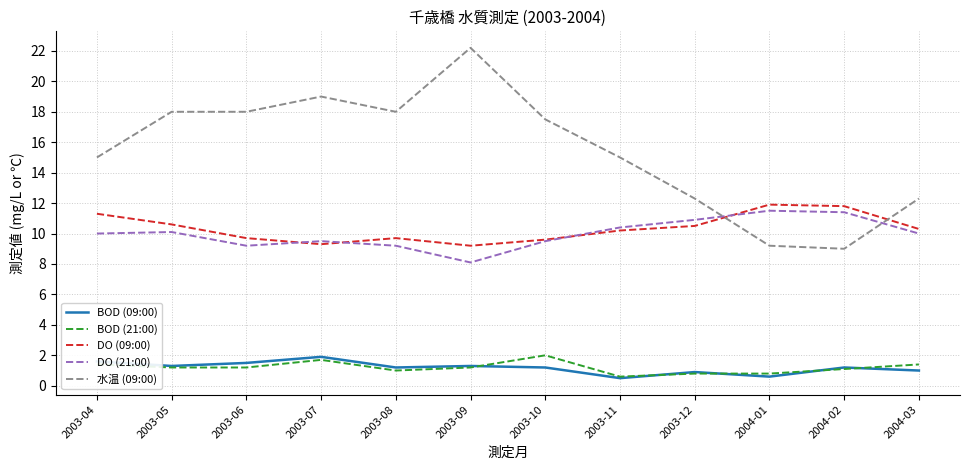

Reading left to right, extract all data points from this chart.

BOD (09:00): 2003-04=1.6	2003-05=1.3	2003-06=1.5	2003-07=1.9	2003-08=1.2	2003-09=1.3	2003-10=1.2	2003-11=0.5	2003-12=0.9	2004-01=0.6	2004-02=1.2	2004-03=1.0
BOD (21:00): 2003-04=1.4	2003-05=1.2	2003-06=1.2	2003-07=1.7	2003-08=1.0	2003-09=1.2	2003-10=2.0	2003-11=0.6	2003-12=0.8	2004-01=0.8	2004-02=1.1	2004-03=1.4
DO (09:00): 2003-04=11.3	2003-05=10.6	2003-06=9.7	2003-07=9.3	2003-08=9.7	2003-09=9.2	2003-10=9.6	2003-11=10.2	2003-12=10.5	2004-01=11.9	2004-02=11.8	2004-03=10.3
DO (21:00): 2003-04=10.0	2003-05=10.1	2003-06=9.2	2003-07=9.5	2003-08=9.2	2003-09=8.1	2003-10=9.5	2003-11=10.4	2003-12=10.9	2004-01=11.5	2004-02=11.4	2004-03=10.0
水温 (09:00): 2003-04=15.0	2003-05=18.0	2003-06=18.0	2003-07=19.0	2003-08=18.0	2003-09=22.2	2003-10=17.5	2003-11=15.0	2003-12=12.3	2004-01=9.2	2004-02=9.0	2004-03=12.3